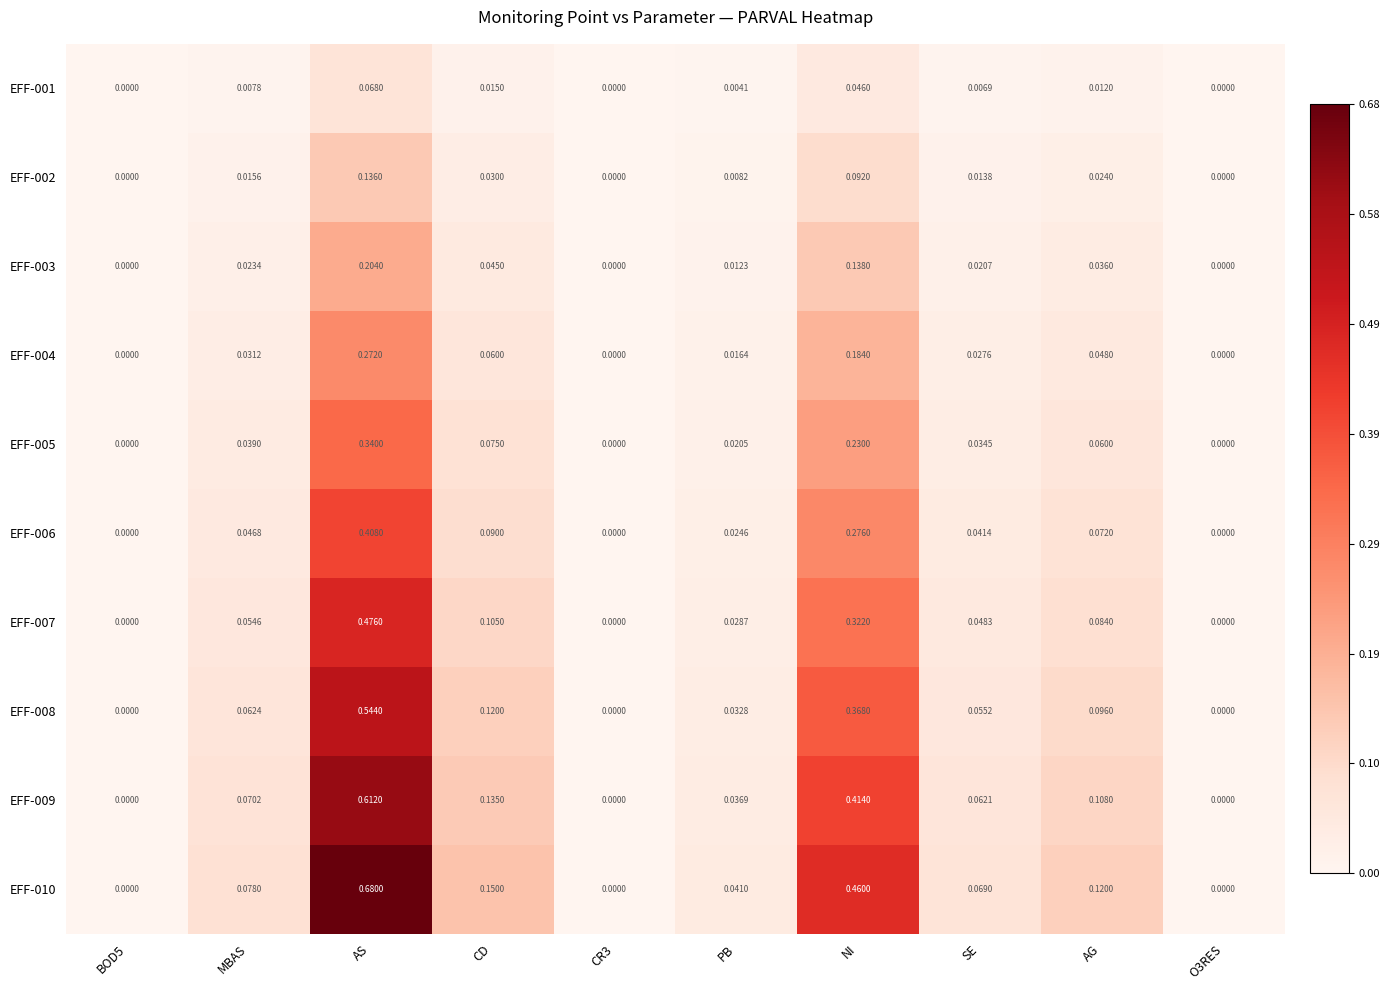

Which series has the largest total across all categories?

EFF-010